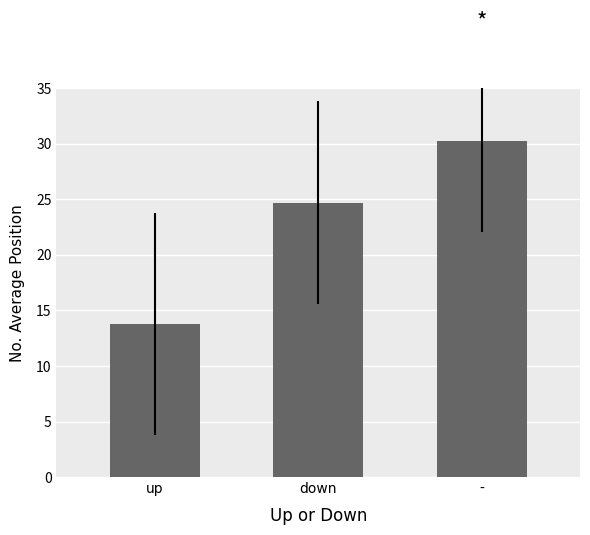

Which has a higher value, down or -?

-